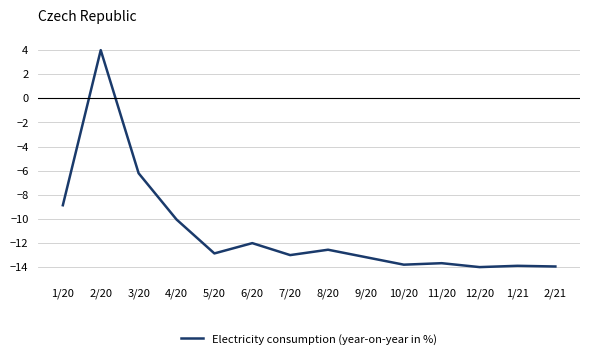

Between 10/20 and 1/20, which is larger?

1/20